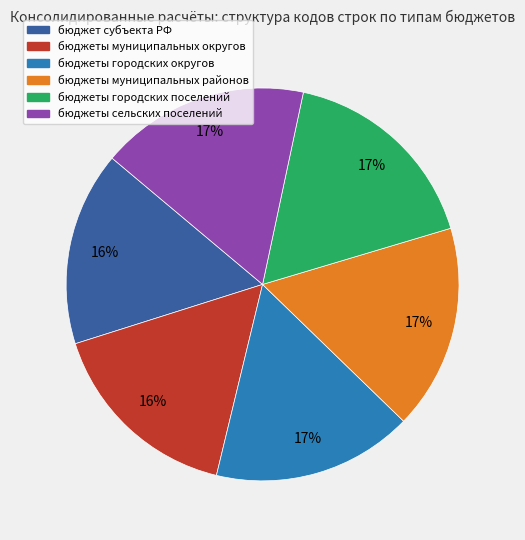

To the nearest percent, what is the difference between the largest and smallest slice percentages?

1%